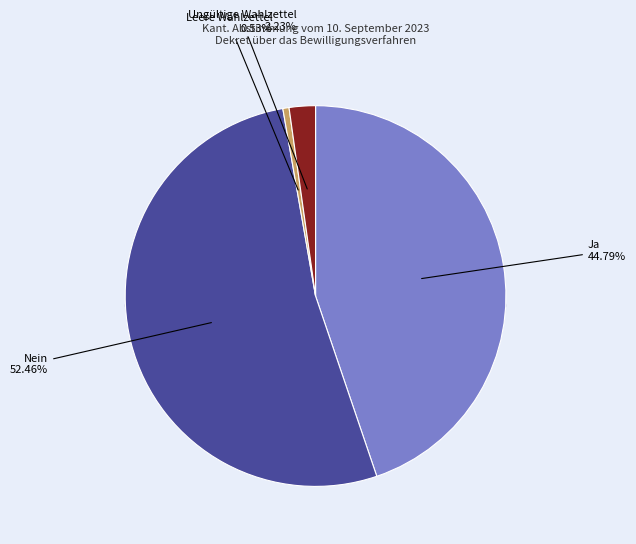

Is it true that Leere Wahlzettel is 11% of the pie?

False